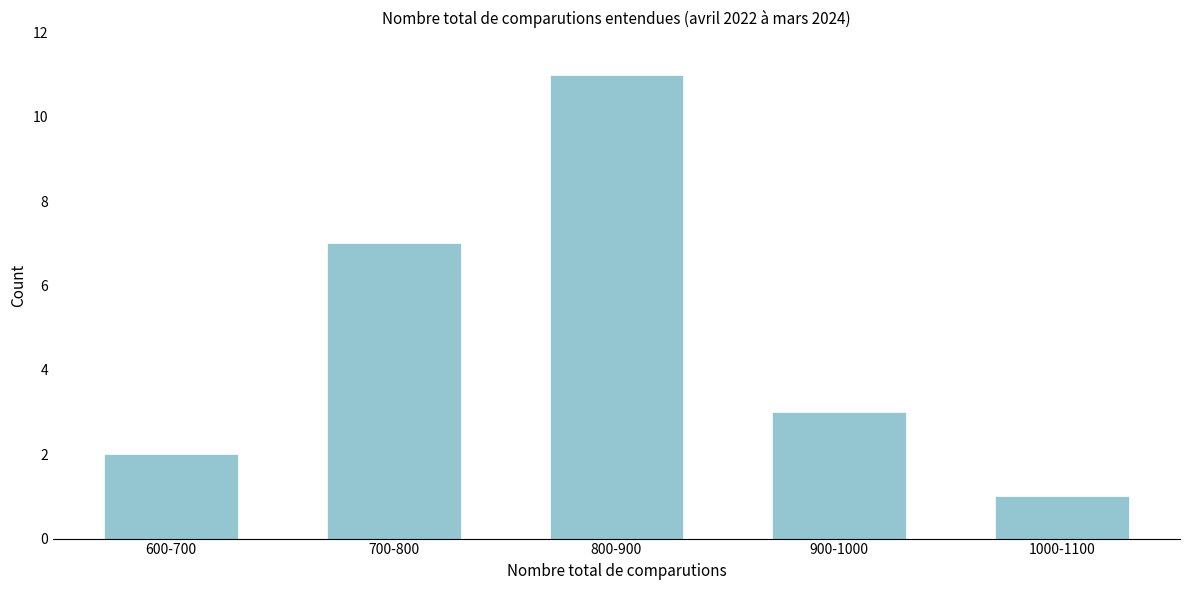

Reading left to right, transcribe all the data shown in this chart.

600-700=2	700-800=7	800-900=11	900-1000=3	1000-1100=1